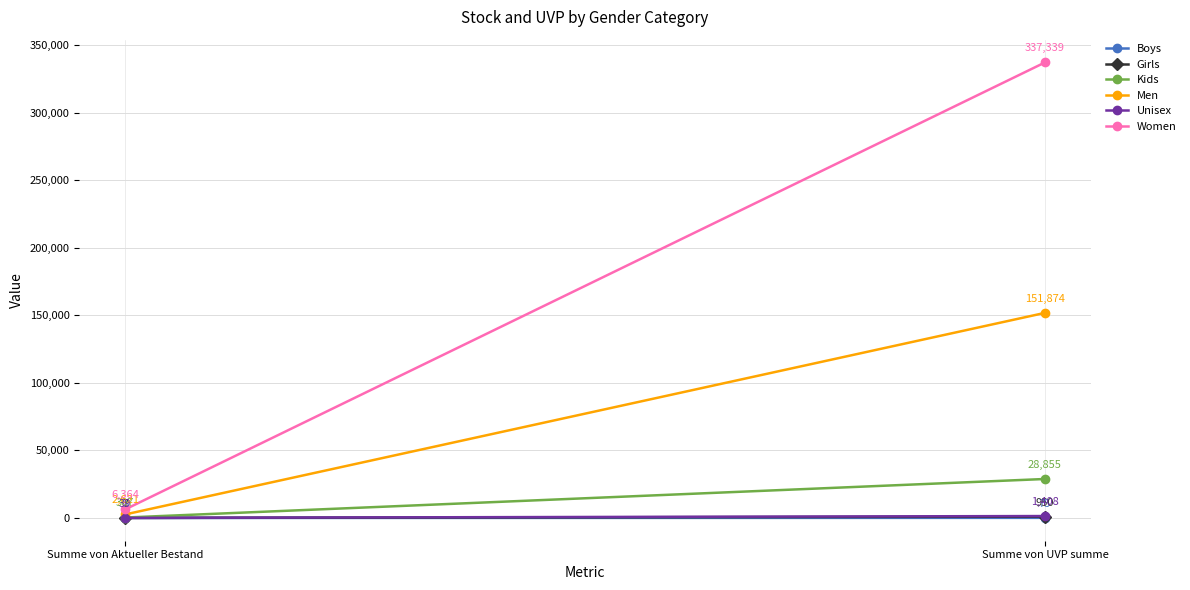

At how many categories does at least one series exceed 102776?

1